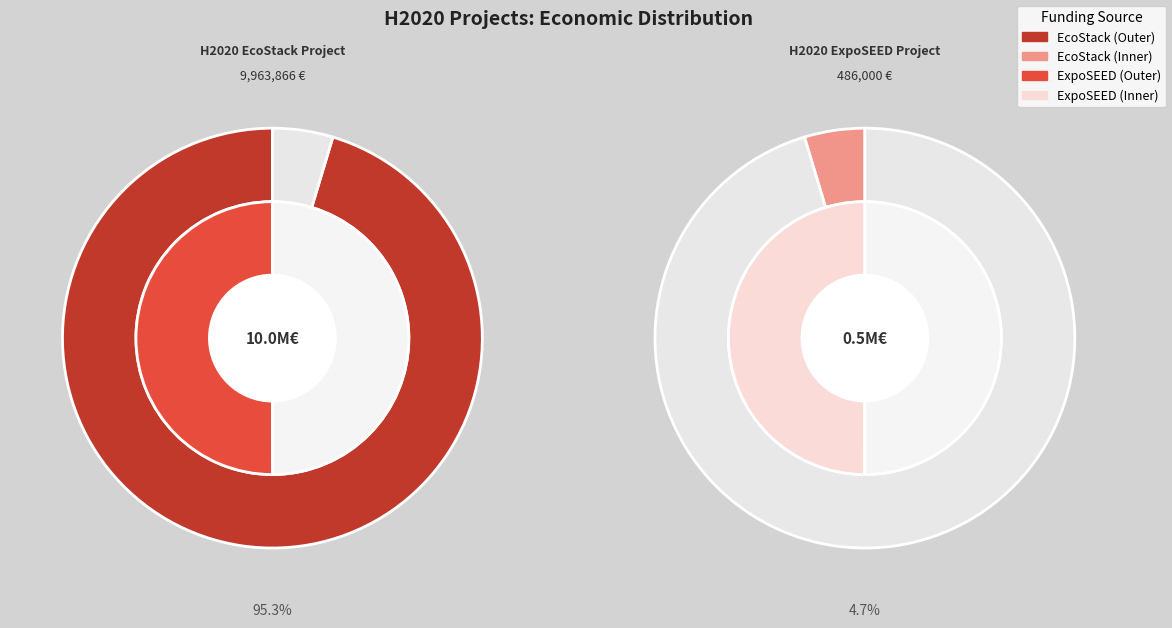

Is it true that H2020 EcoStack Project is 95% of the pie?

True